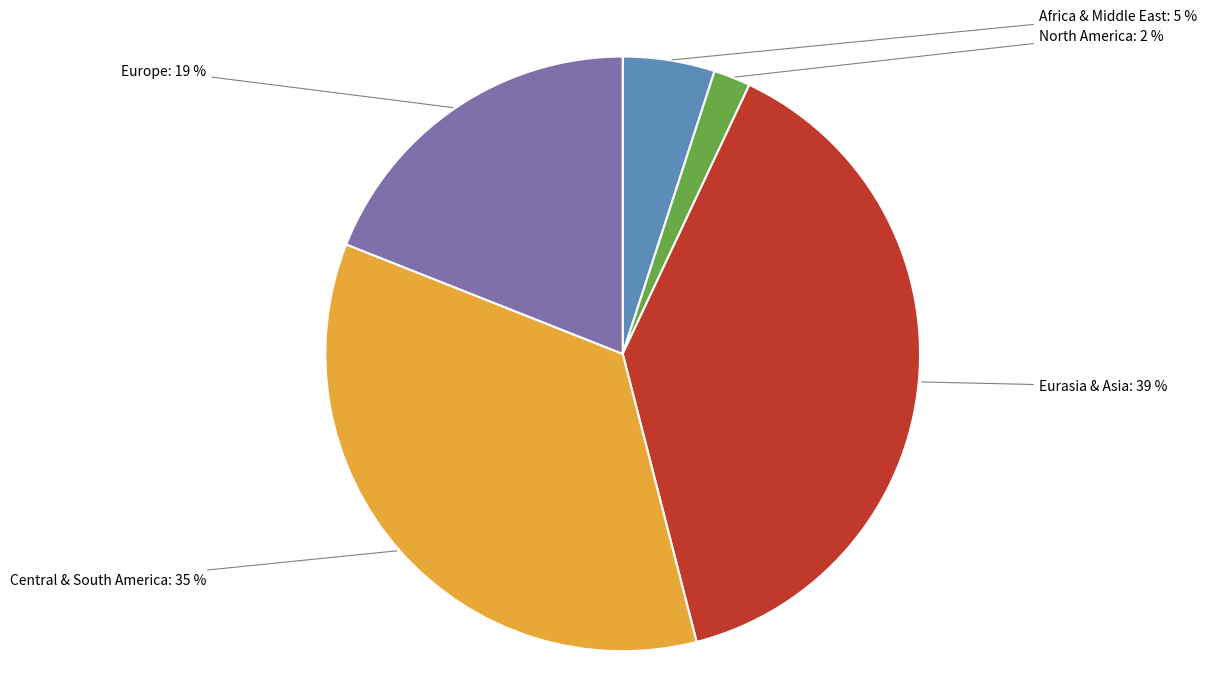

Does any single category account for the majority?

No